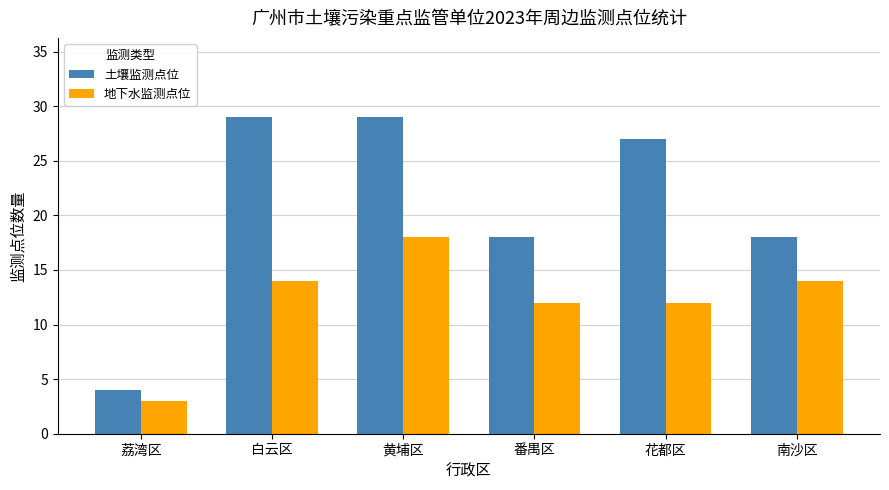

List the series in order of their overall mean, highest first.

土壤监测点位, 地下水监测点位